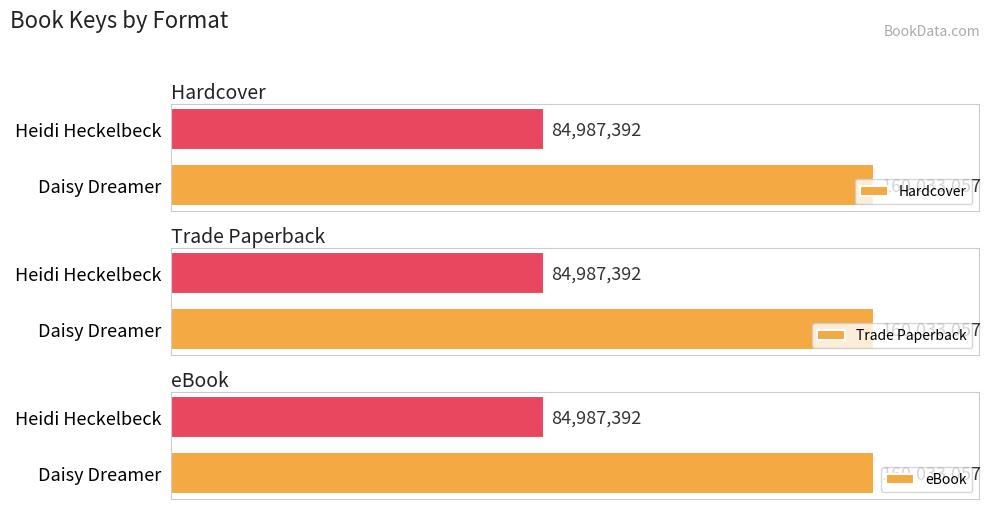

What is the approximate value of eBook at Daisy Dreamer, to the nearest 50?

160033050